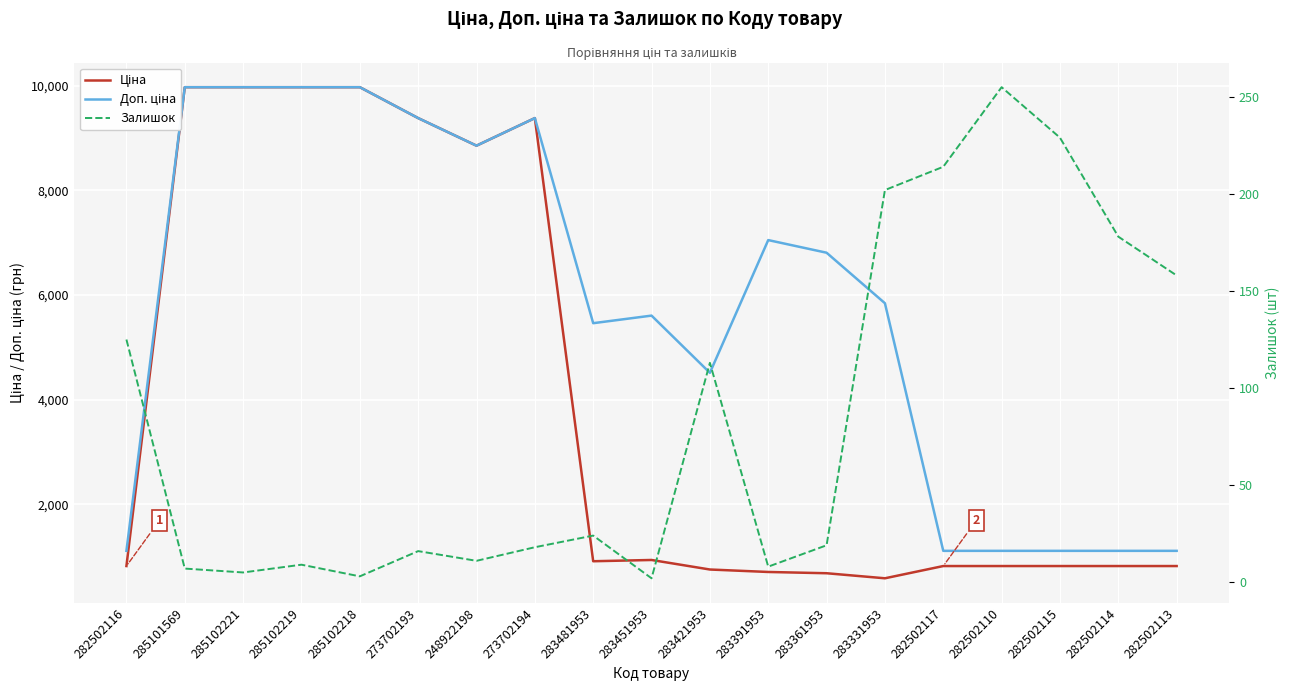

Between 282502117 and 285102218, which is larger?

285102218